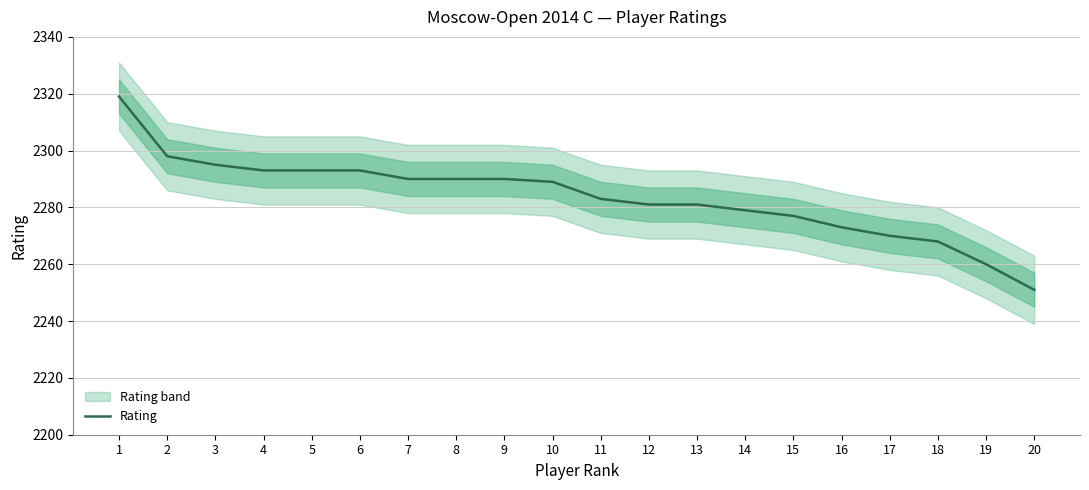

Rank the categories by value from lowest to highest.

20, 19, 18, 17, 16, 15, 14, 12, 13, 11, 10, 7, 8, 9, 4, 5, 6, 3, 2, 1